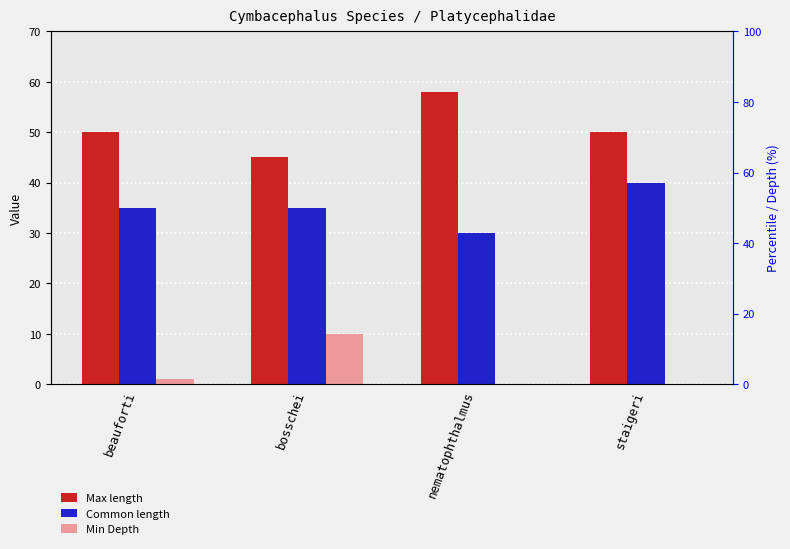

What is the label of the 4th bar from the right?

beauforti